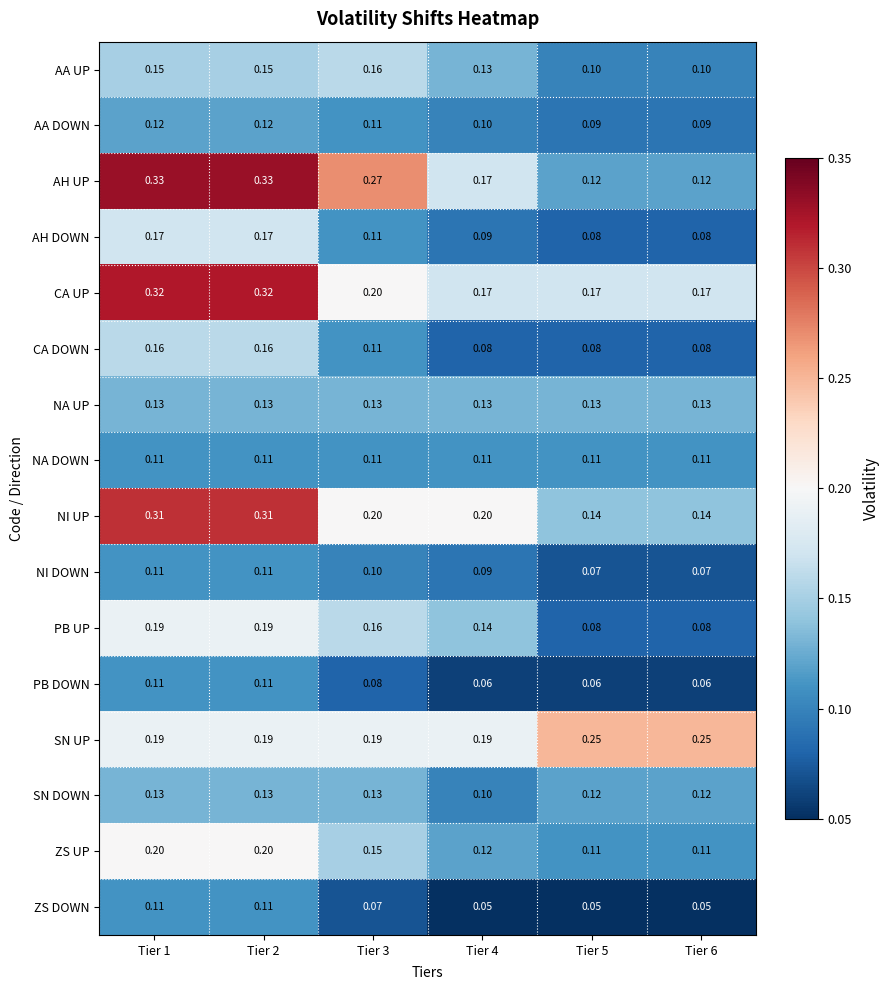

Which series has the largest range (max minus min)?

AH UP